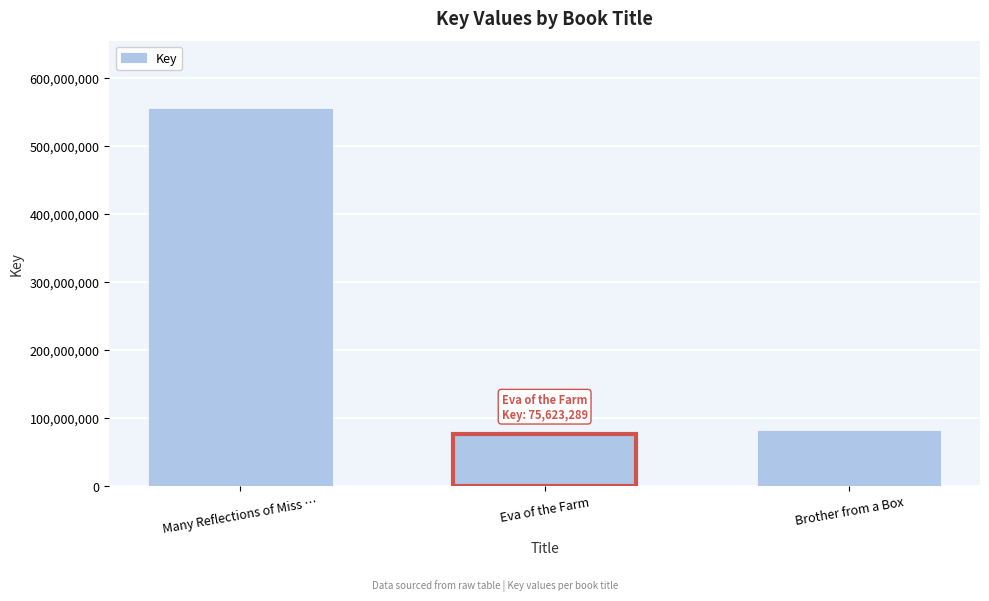

What is the label of the 1st bar from the left?

Many Reflections of Miss …